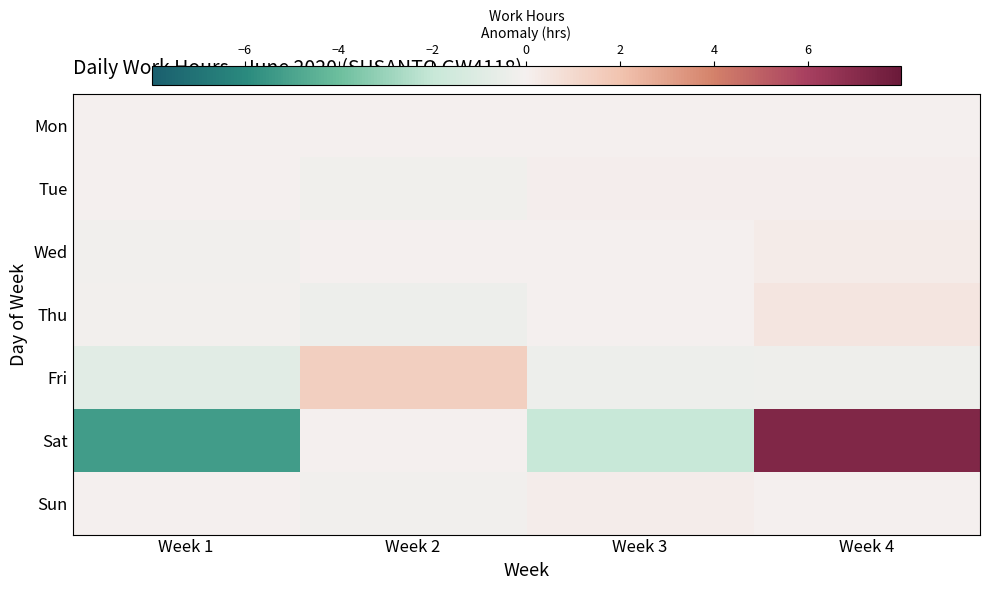

At which category is the sum across all series the highest?

Week 4